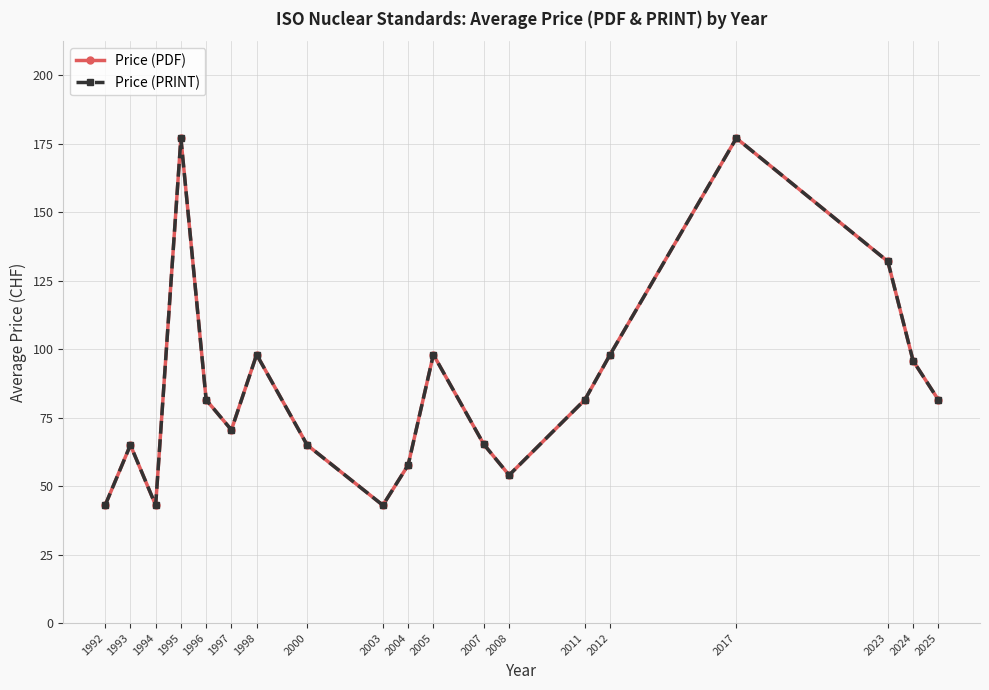

At which category is the sum across all series the highest?

1995